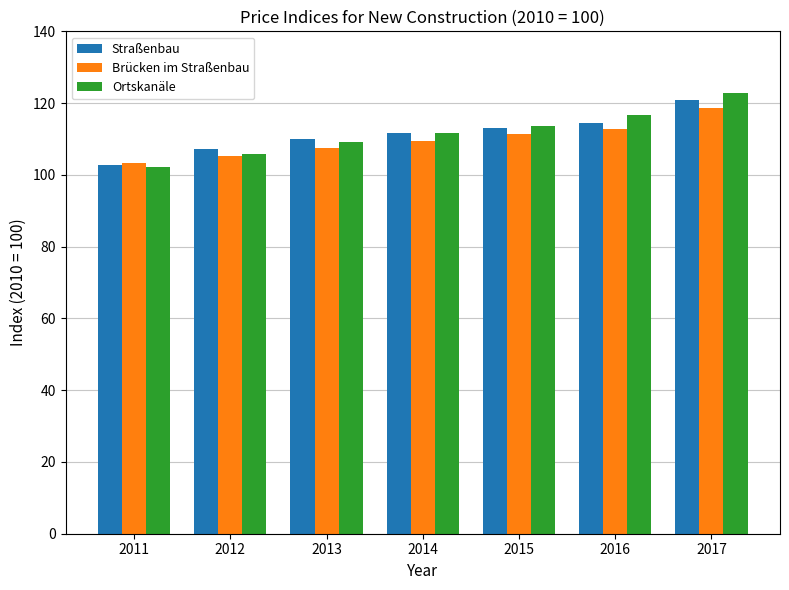

What is the value of the Ortskanäle bar at the 3rd from the left?

109.2